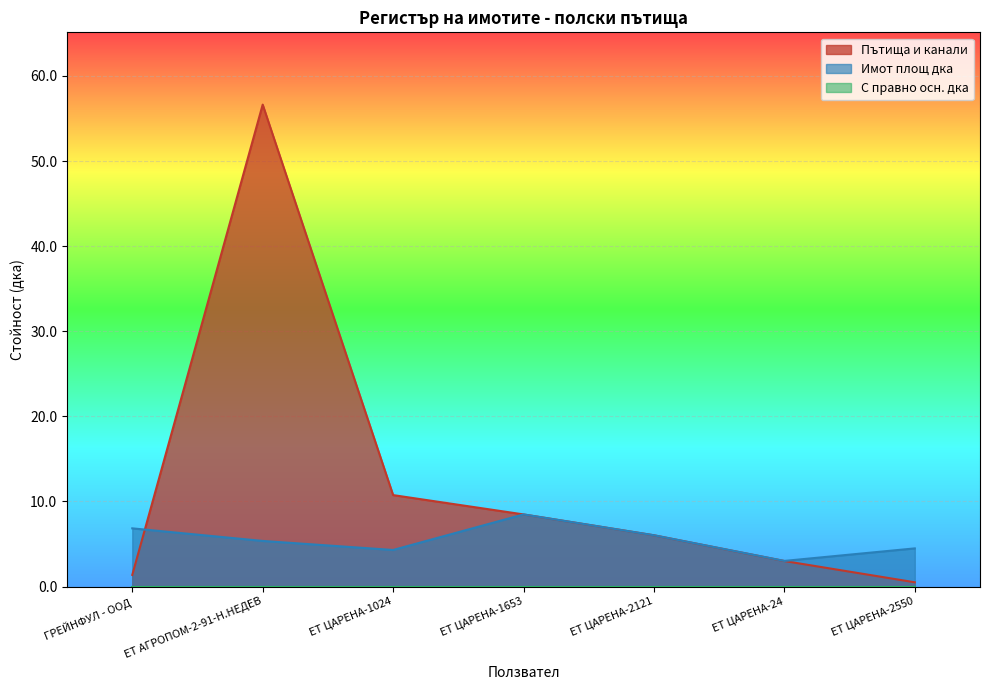

At which label does Имот площ дка first exceed 5?

ГРЕЙНФУЛ - ООД